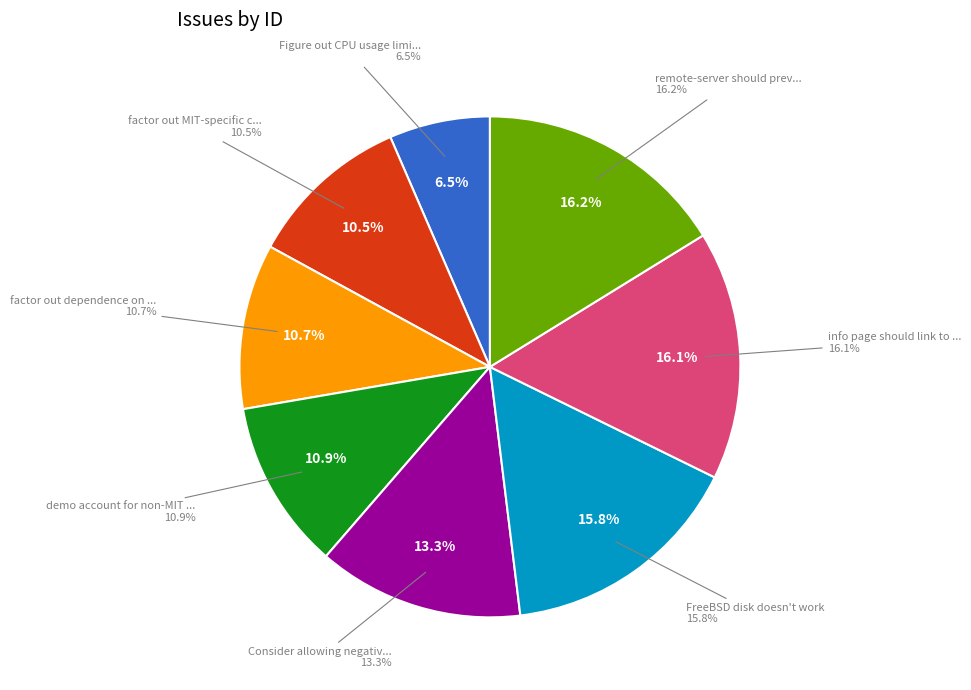

Is it true that factor out dependence on prdb, lockers is 24% of the pie?

False